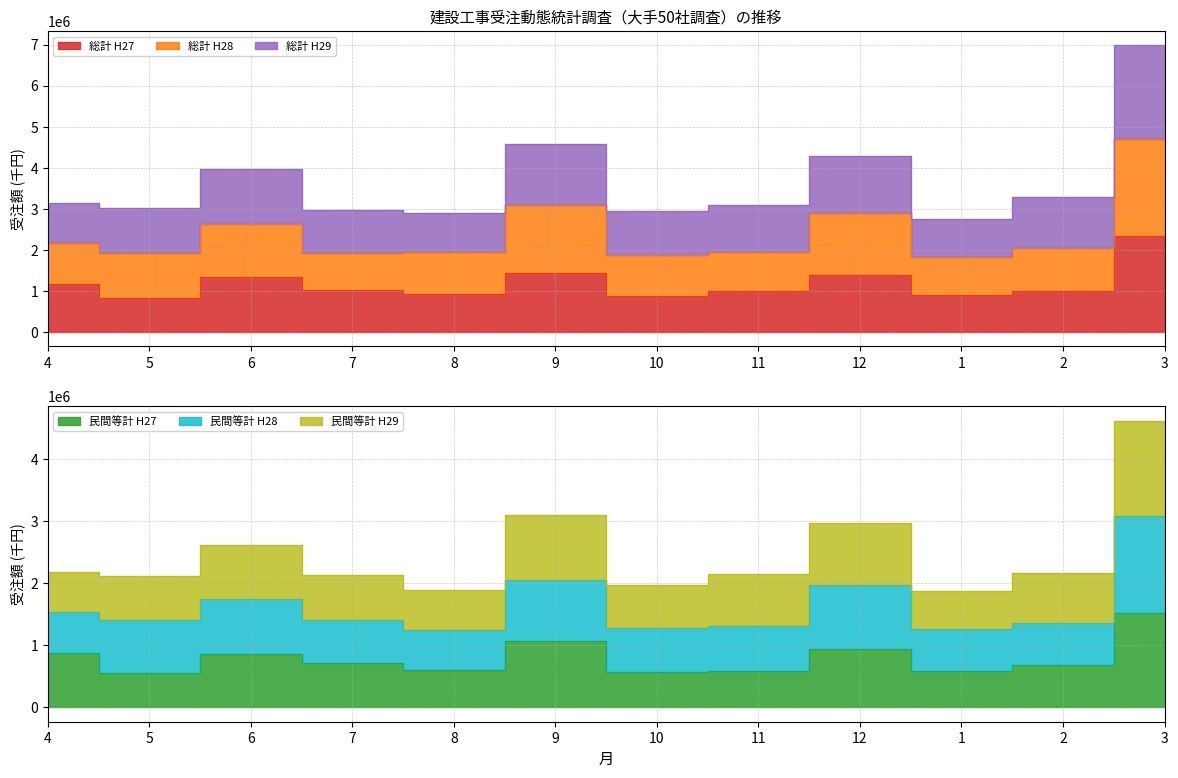

Rank the categories by 民間等計_H27 value from lowest to highest.

5, 10, 1, 11, 8, 2, 7, 6, 4, 12, 9, 3